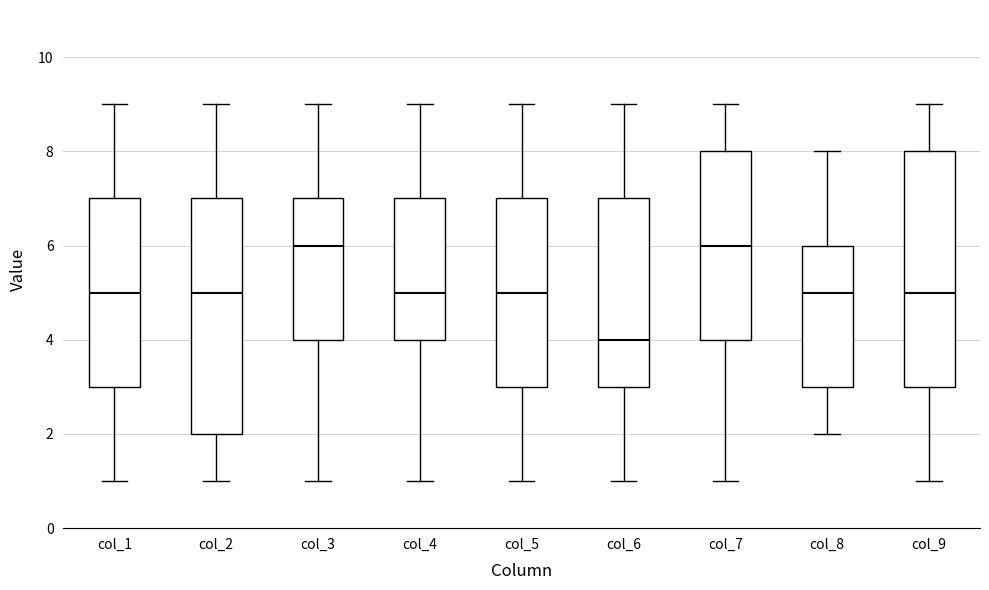

Reading left to right, read every box against the y-axis: the position of its median line, the range the box covers, and the ends of its whiskers. The values are not printed on the chart, so give them approximately, as read against the axis.

col_1: median 5, box 3 to 7, whiskers 1 to 9
col_2: median 5, box 2 to 7, whiskers 1 to 9
col_3: median 6, box 4 to 7, whiskers 1 to 9
col_4: median 5, box 4 to 7, whiskers 1 to 9
col_5: median 5, box 3 to 7, whiskers 1 to 9
col_6: median 4, box 3 to 7, whiskers 1 to 9
col_7: median 6, box 4 to 8, whiskers 1 to 9
col_8: median 5, box 3 to 6, whiskers 2 to 8
col_9: median 5, box 3 to 8, whiskers 1 to 9